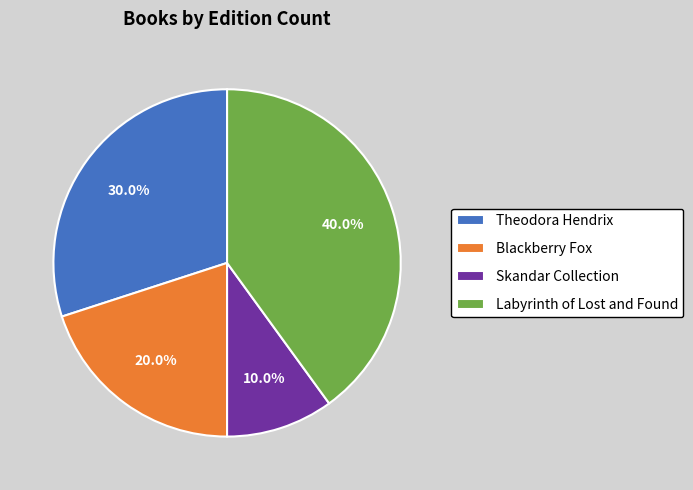

Which has a higher value, Skandar Collection or Theodora Hendrix?

Theodora Hendrix